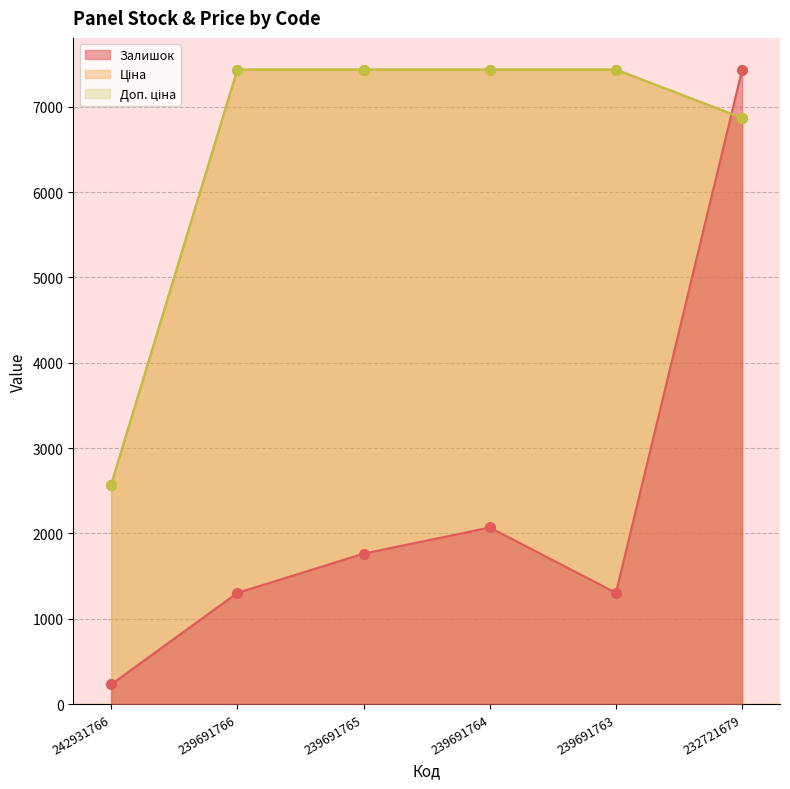

What is the greatest value displayed?

7436.2